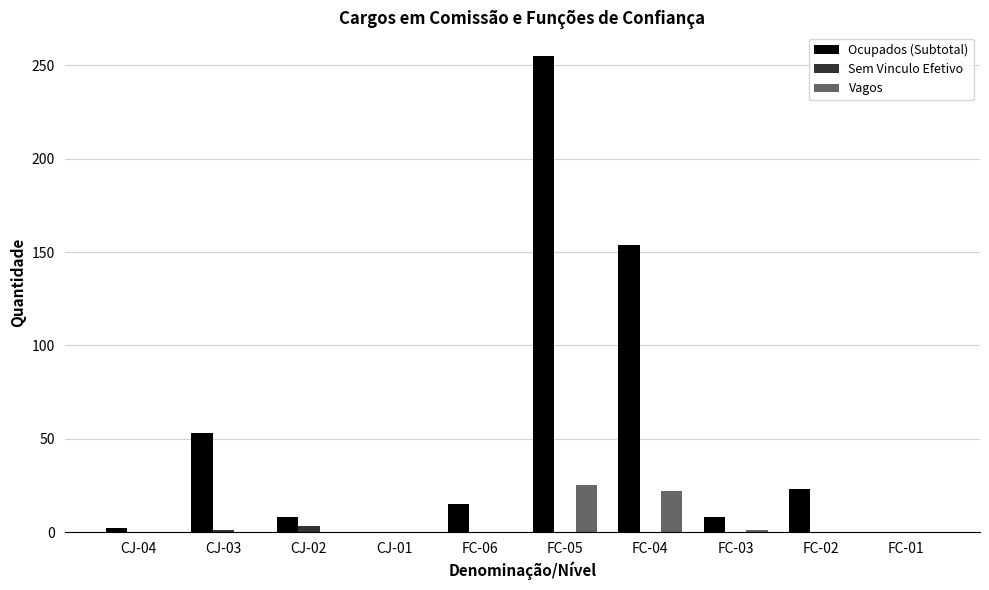

At which category is the sum across all series the highest?

FC-05